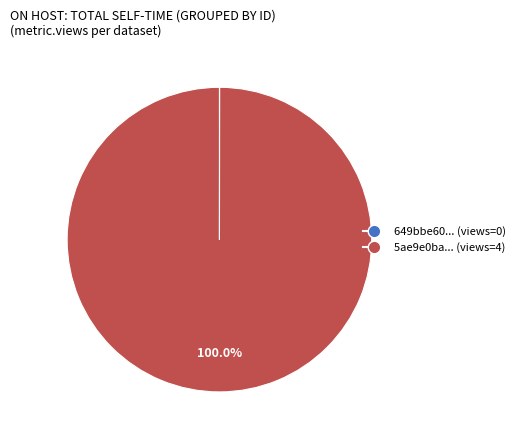

Does any single category account for the majority?

Yes